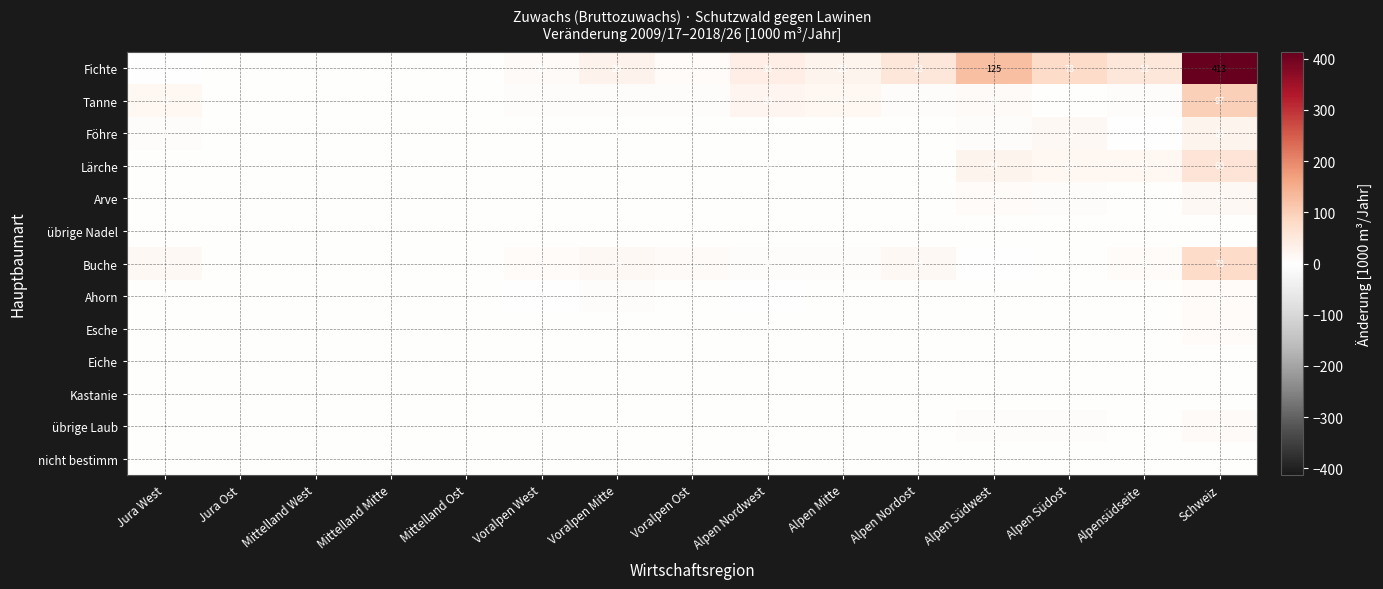

Is the value of Fichte at Alpen Mitte greater than the value of Tanne at Alpen Südost?

Yes